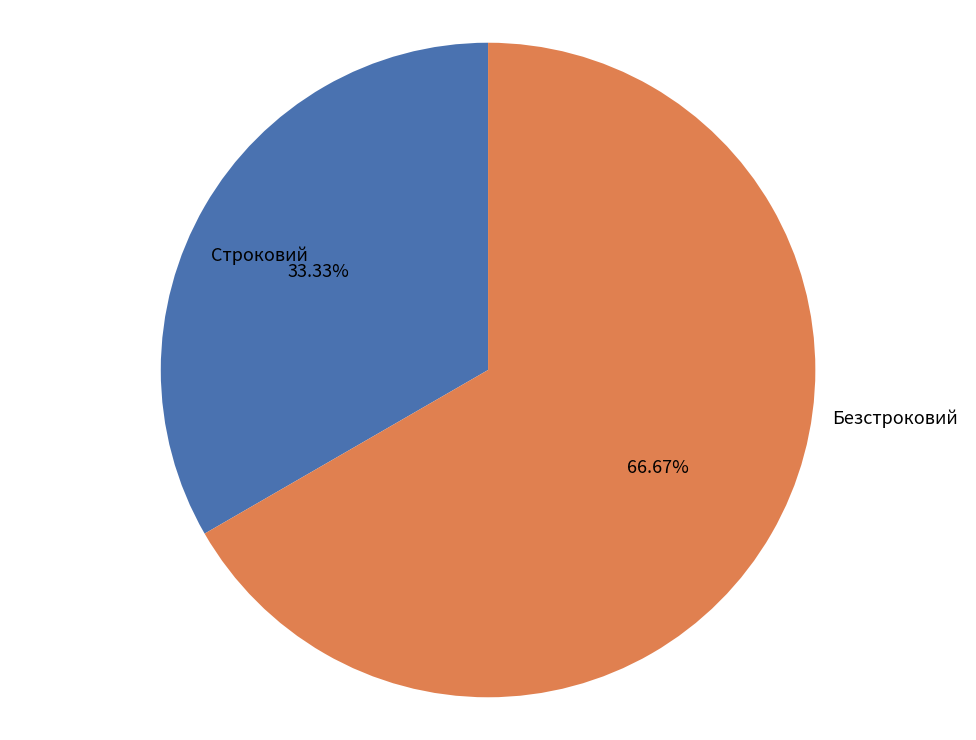

What is the ratio of the value at Строковий to the value at Безстроковий?

0.5